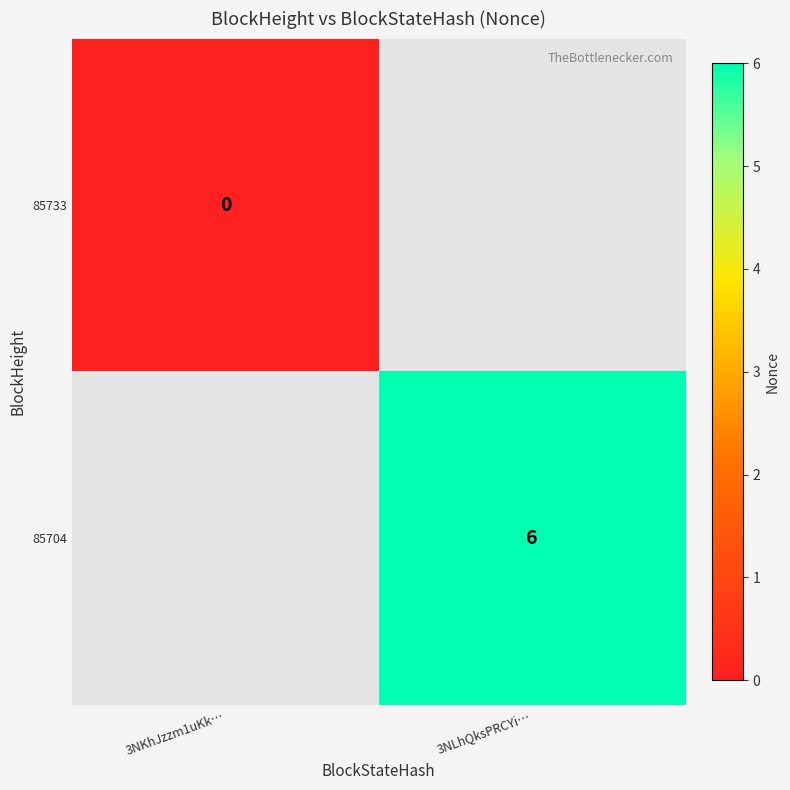

The value of 85704 at 3NLhQksPRCYi… is 6. True or false?

True